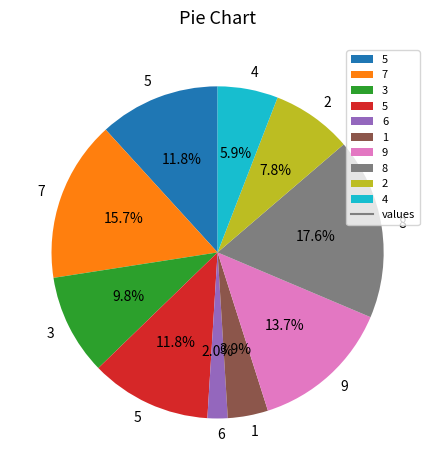

Is there any slice that represents more than half of the pie?

No